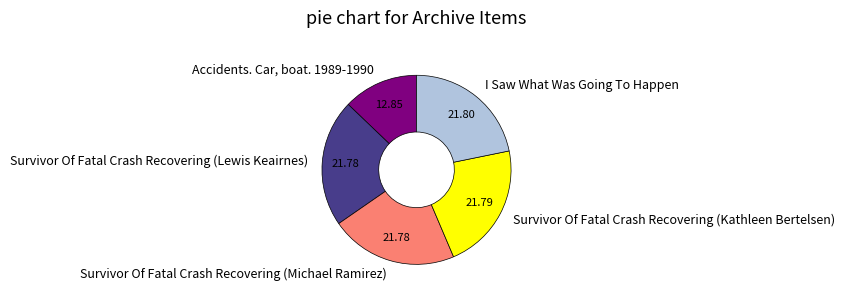

Combined, do Survivor Of Fatal Crash Recovering (Kathleen Bertelsen) and Accidents. Car, boat. 1989-1990 account for over 50%?

No